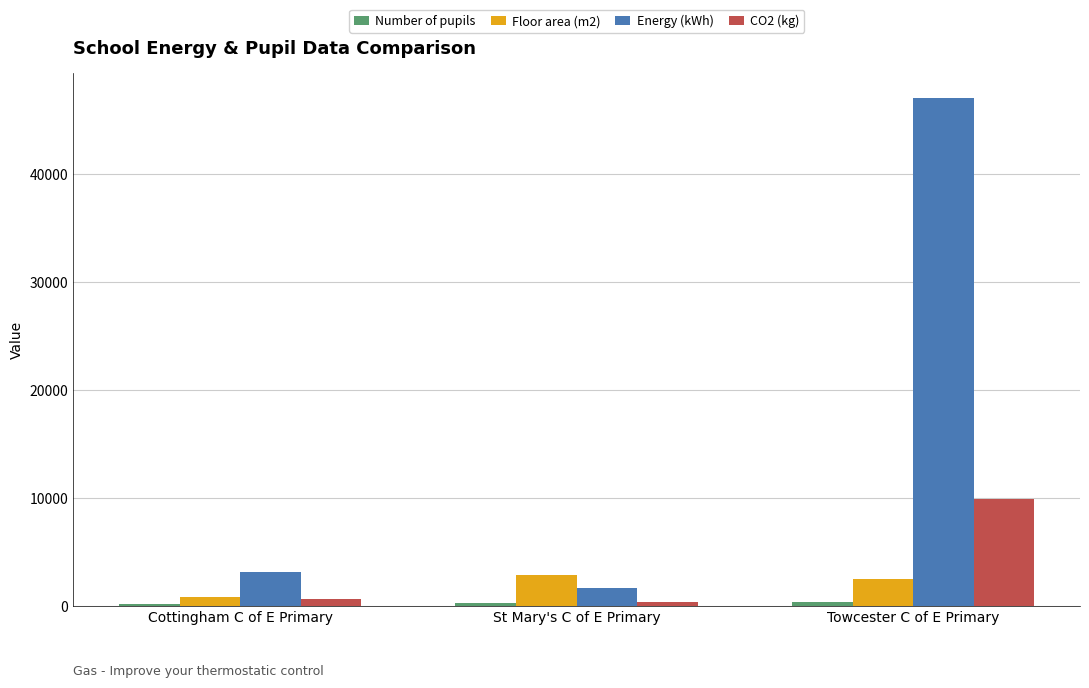

What is the spread (max minus min) of values at Cottingham C of E Primary?

2962